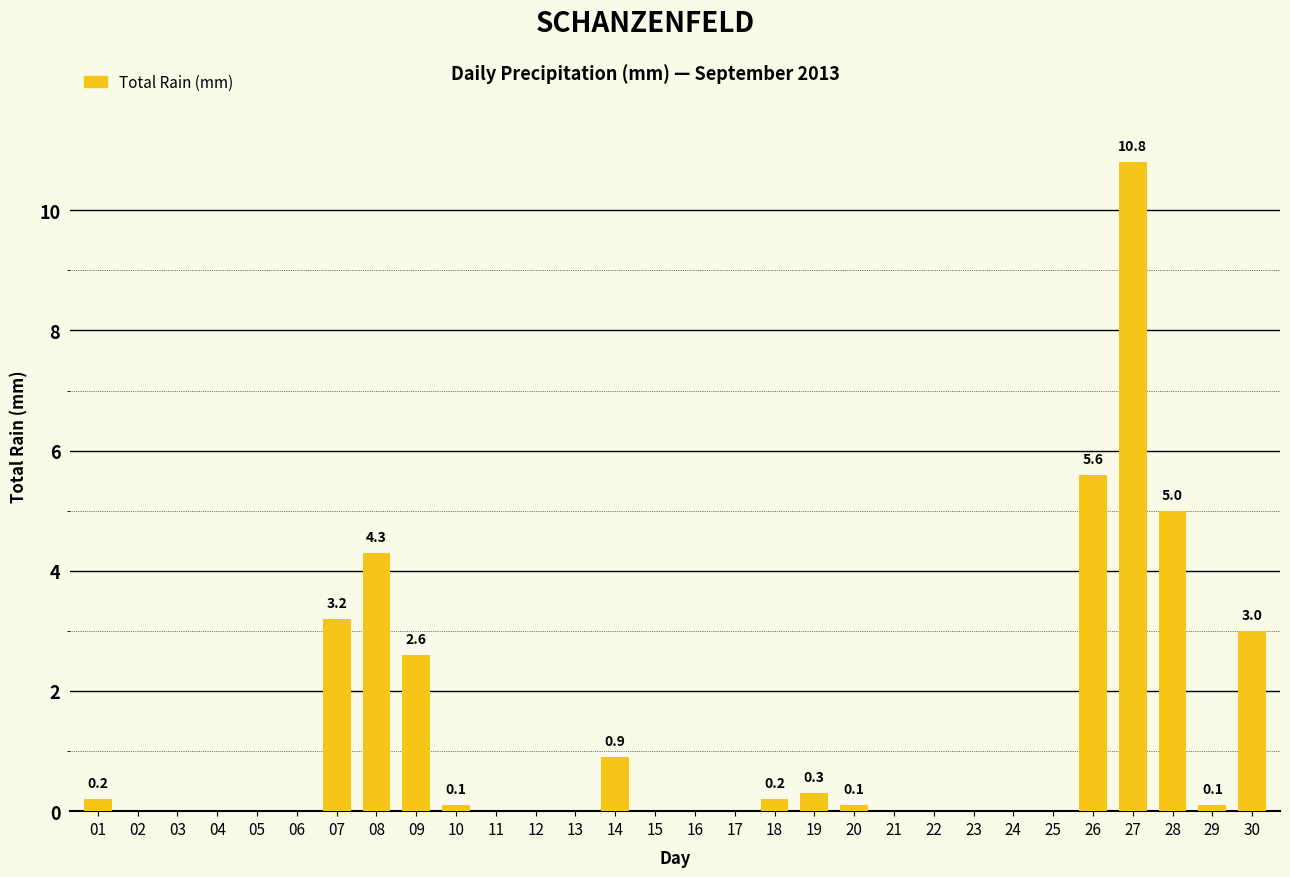

Which category has the highest value across all series?

27